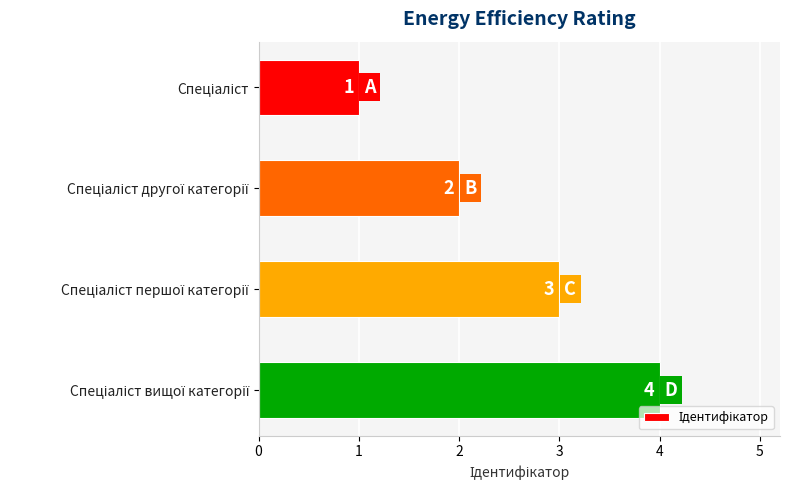

What is the sum of all values?

10